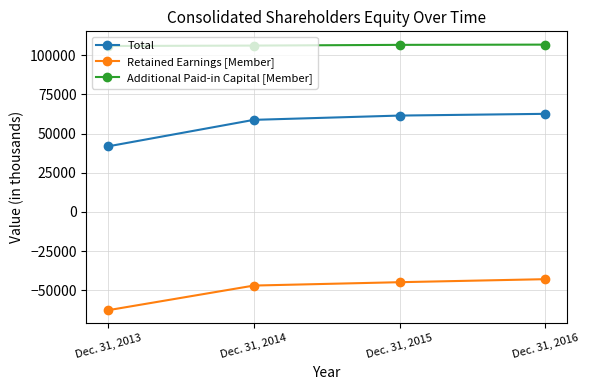

What is the sum of the Additional Paid-in Capital [Member] values at Dec. 31, 2016 and Dec. 31, 2015?

213297